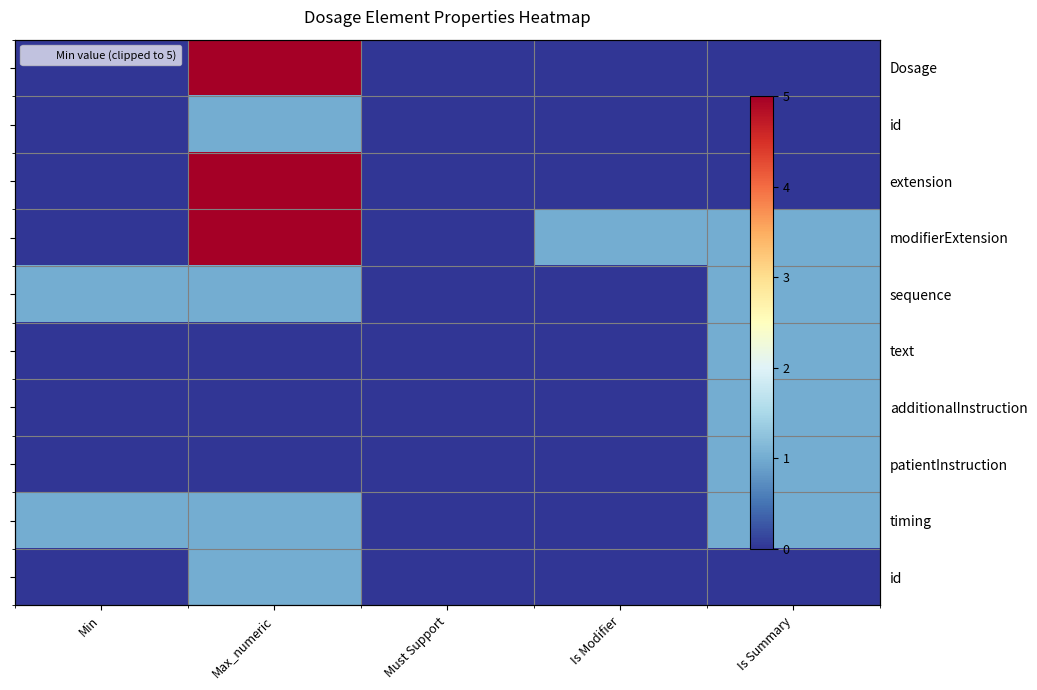

Count the number of categories in the chart.

5